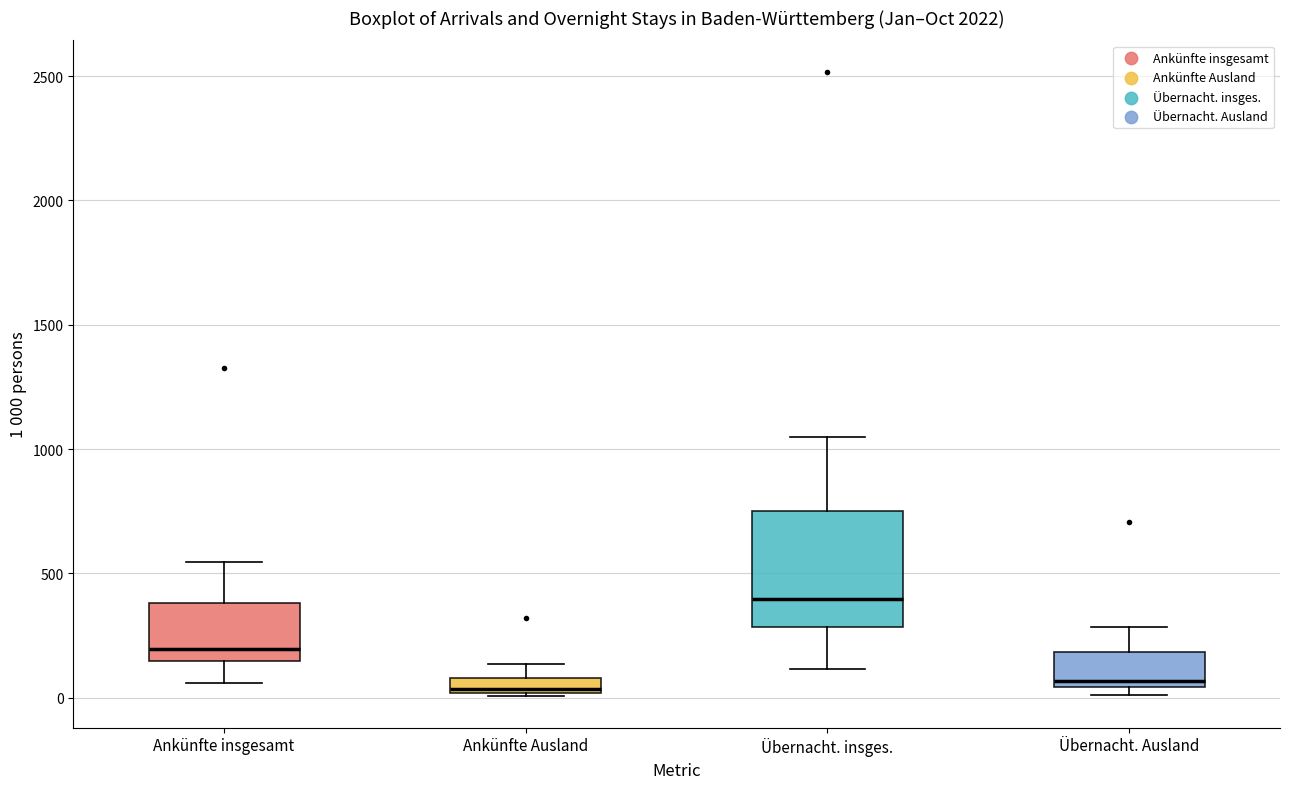

Where does the upper whisker of the box for Ankünfte Ausland end on the y-axis? The values are not printed on the chart, so give them approximately, as read against the axis.

150